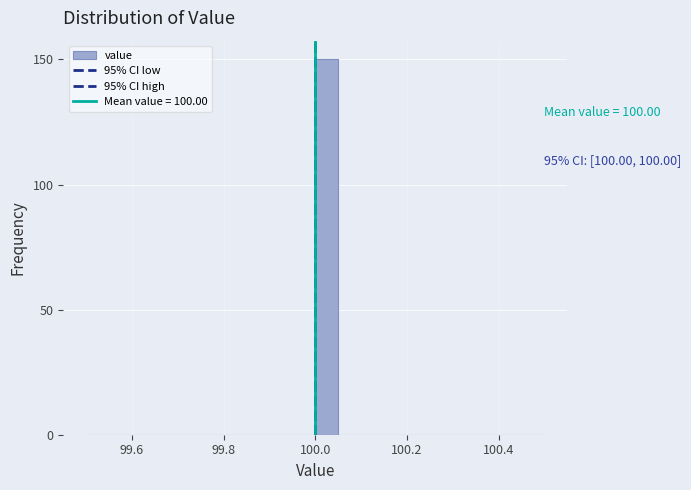

Read against the x-axis, roughly where is the centre of the tallest bar?

100.02